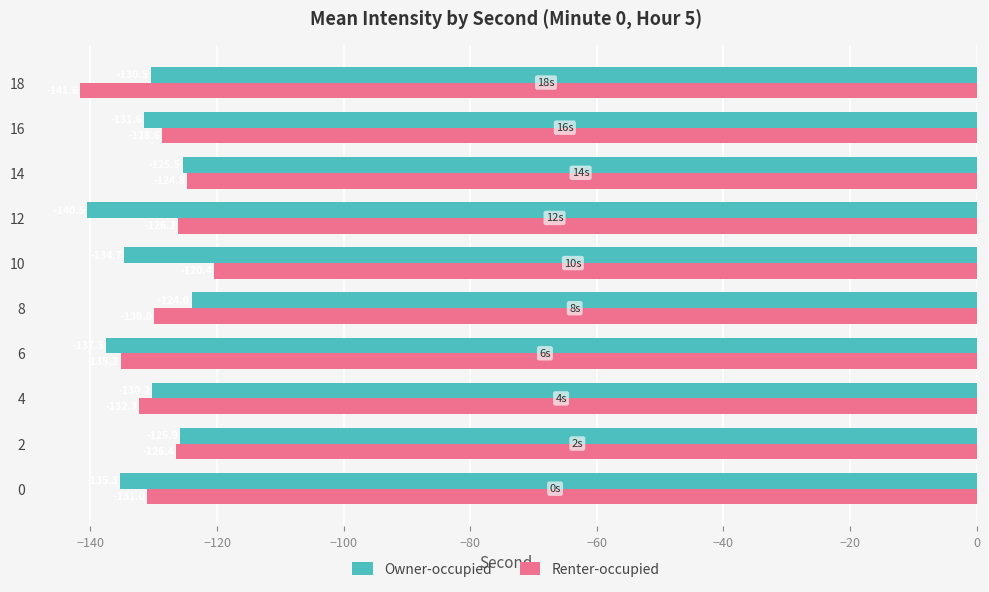

At which category is the sum across all series the highest?

14